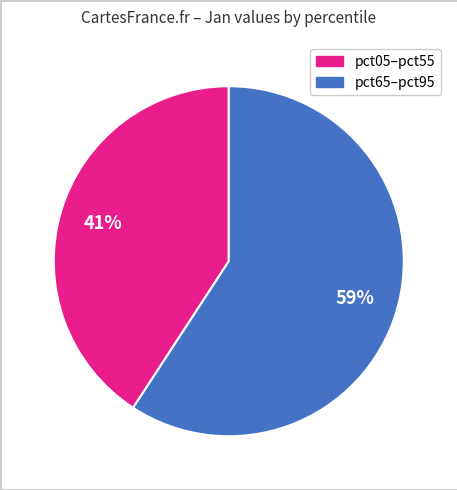

Does any single category account for the majority?

Yes